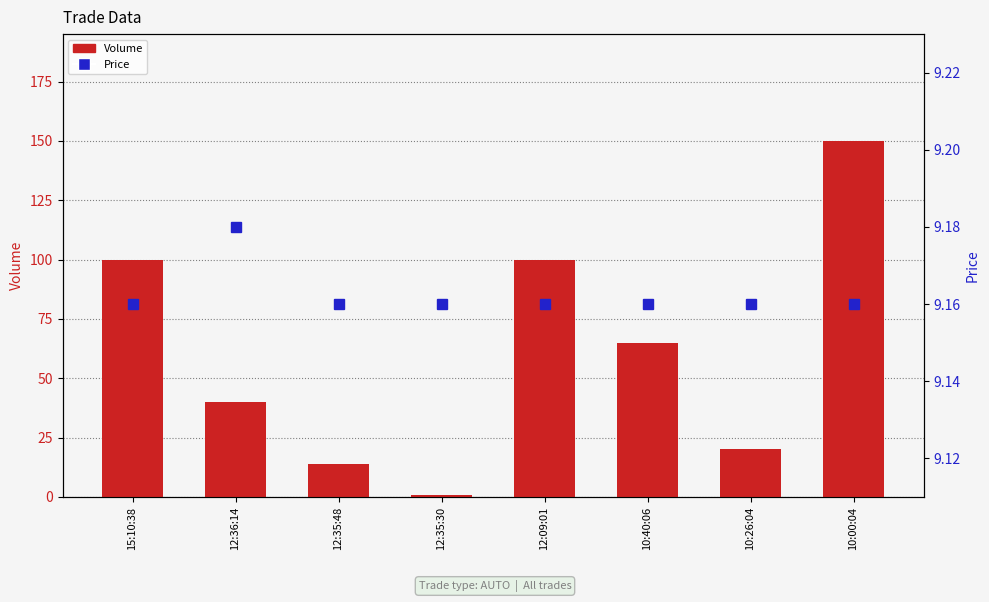

What is the difference between the Volume values at 10:26:04 and 12:35:48?

6.0